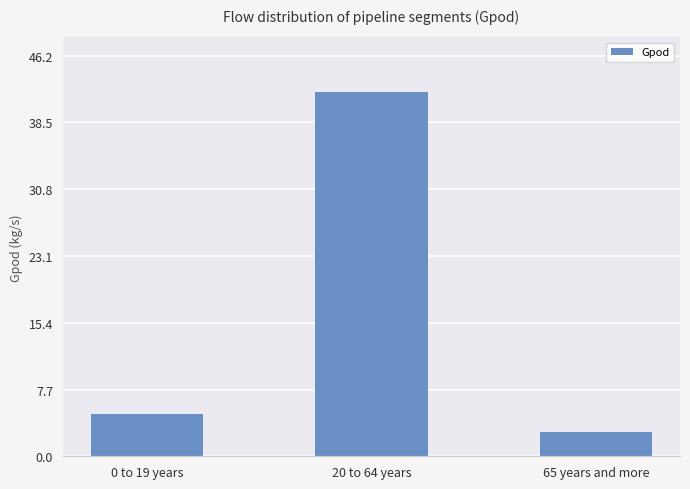

At which label does the data first exceed 4?

0 to 19 years